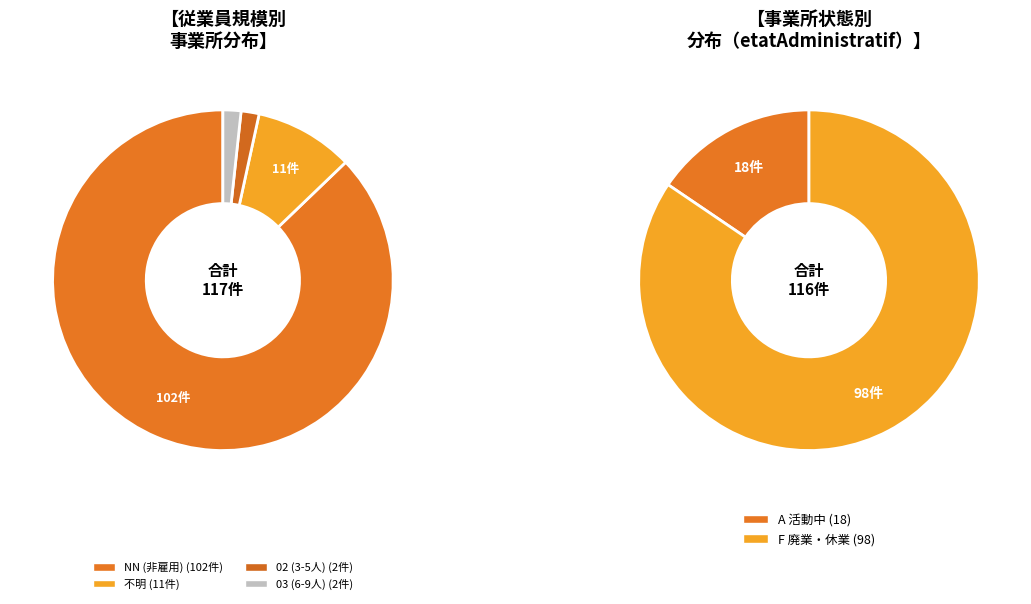

Which category has the biggest portion of the pie?

NN